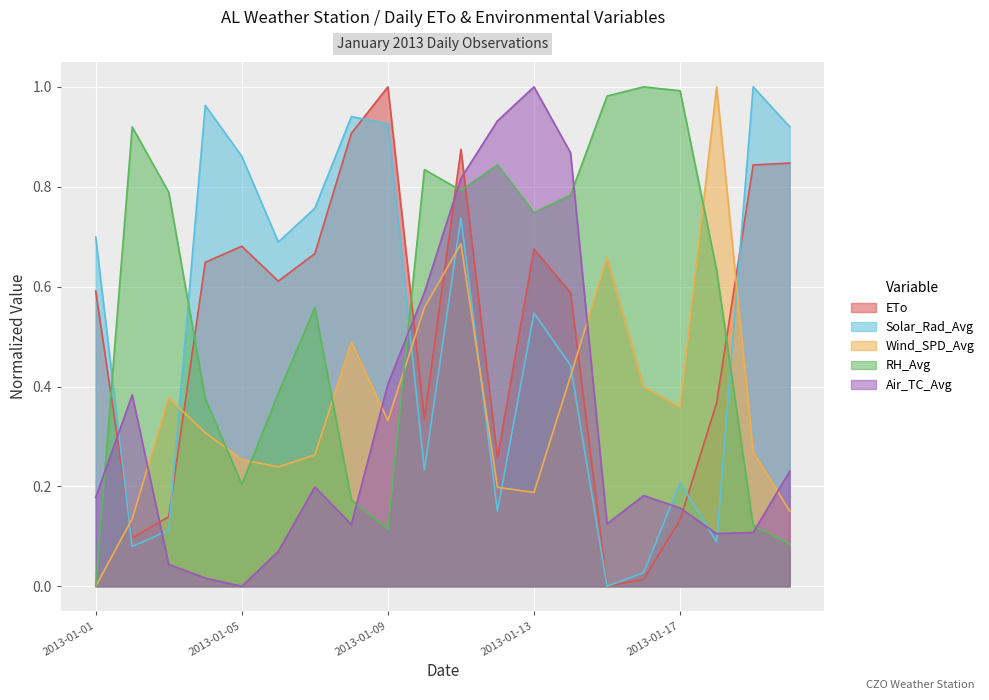

How many lines are shown in the chart?

5